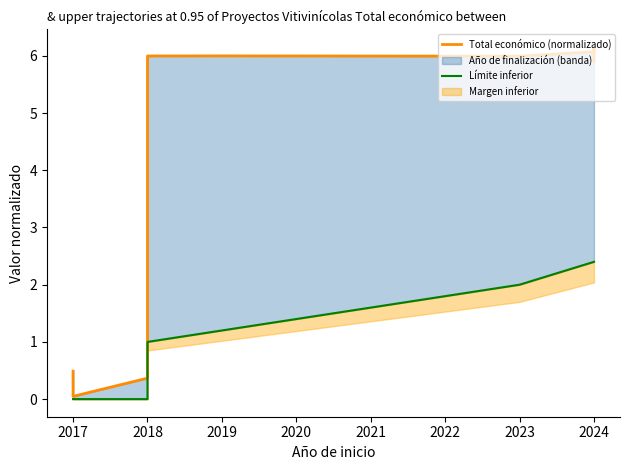

What is the difference between the maximum and minimum values in the Límite inferior series?

2.4